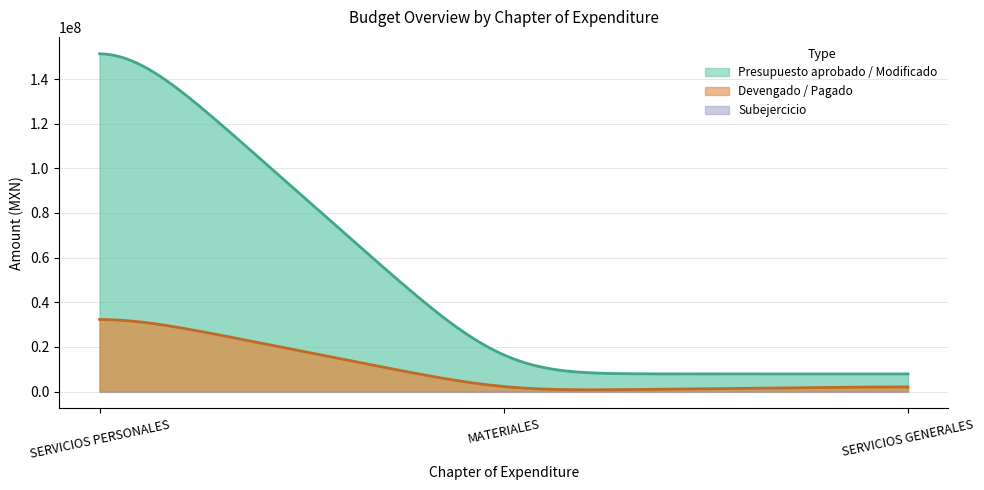

What position from the right is MATERIALES?

2